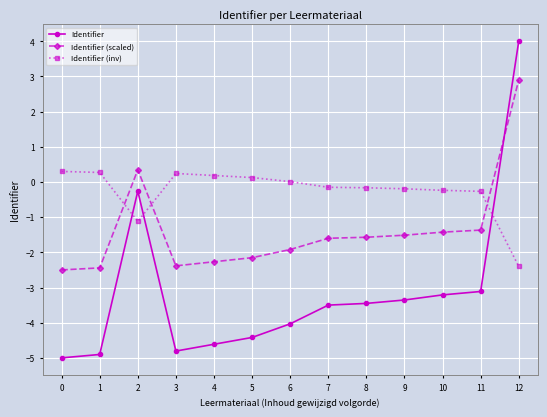

Is it true that Identifier equals -4.0 at 6?

True